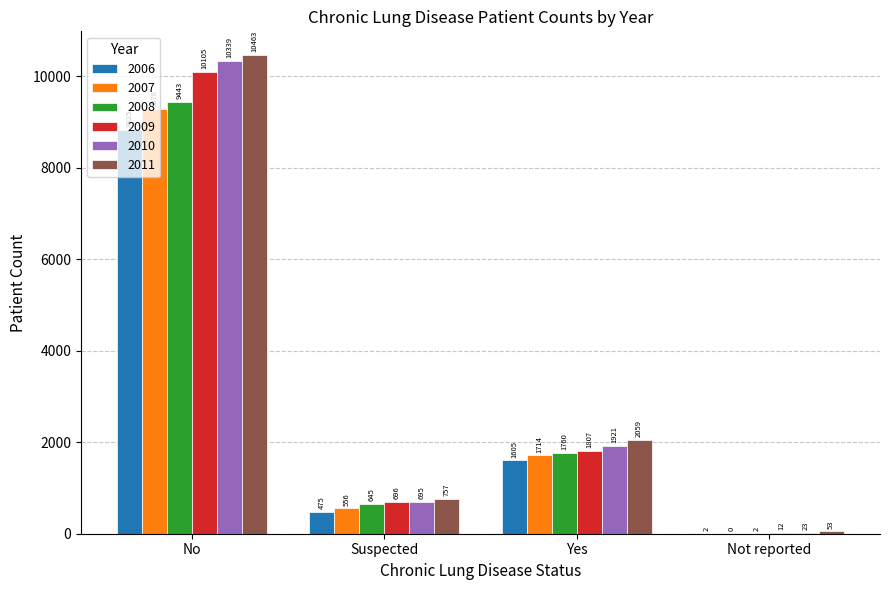

What is the sum of all 2010 values?

12978